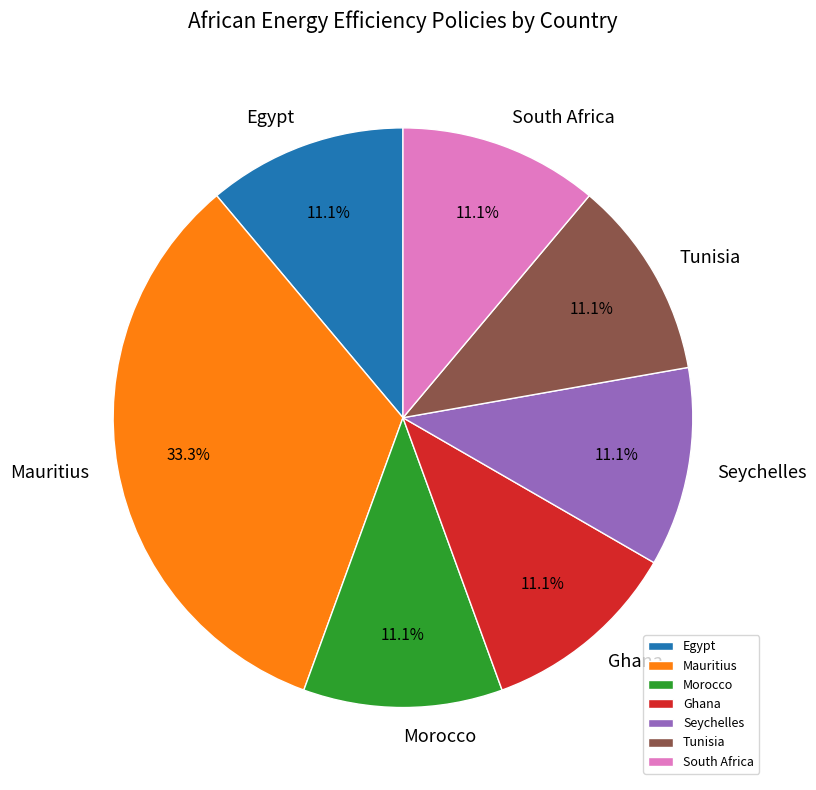

How many slices are in this pie chart?

7